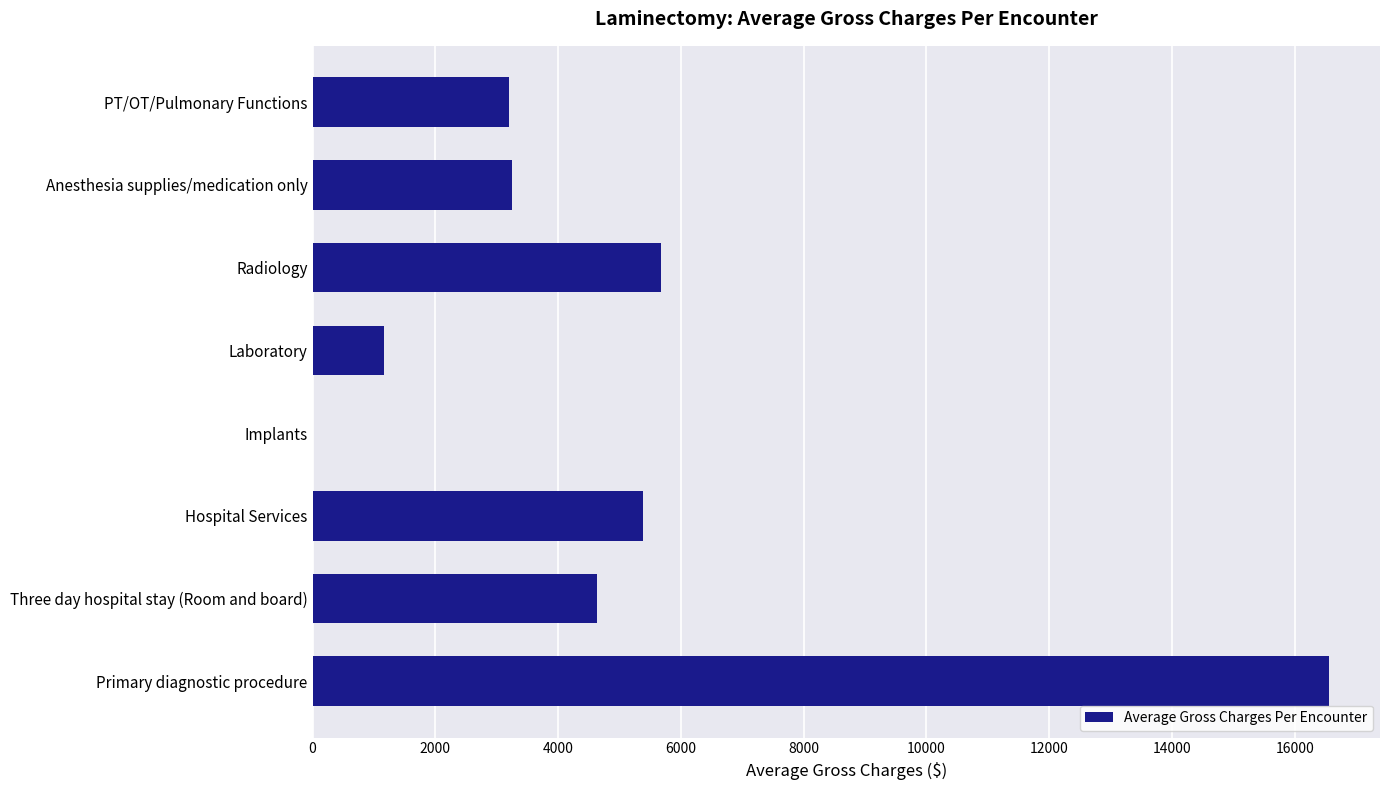

What is the sum of the values at Implants and Primary diagnostic procedure?

16562.0